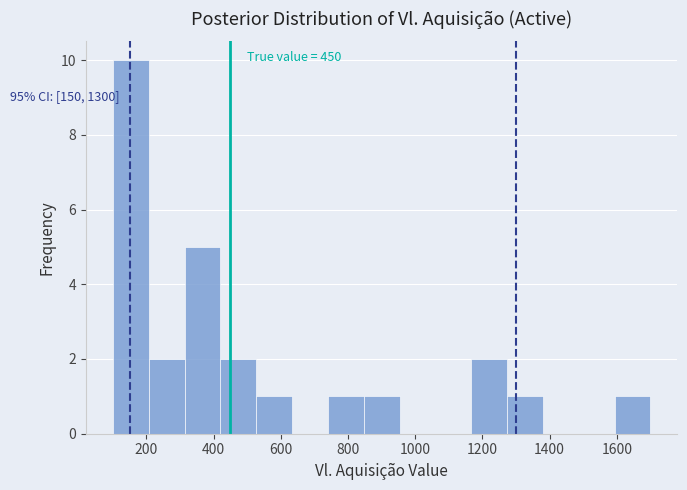

Over which range of the x-axis is the bar tallest?

100 to 200